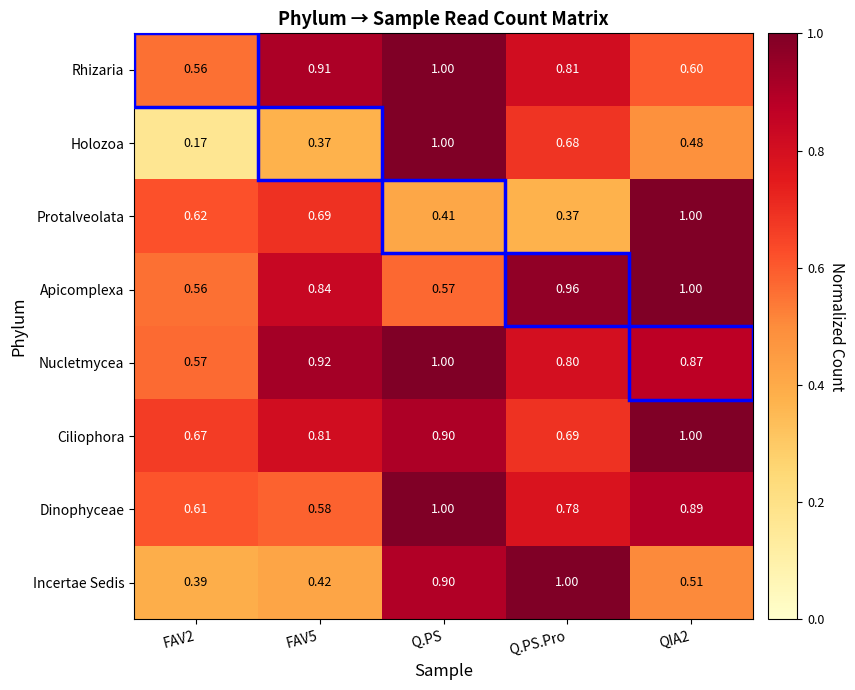

At Q.PS.Pro, list the series in order from smallest to largest.

Protalveolata, Holozoa, Ciliophora, Dinophyceae, Nucletmycea, Rhizaria, Apicomplexa, Incertae Sedis